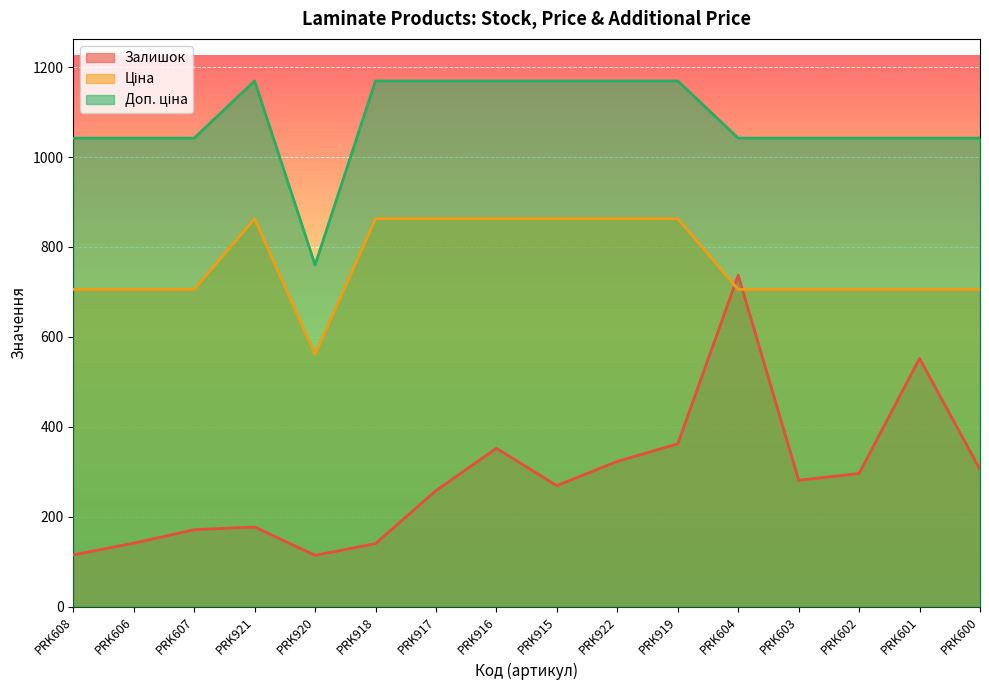

What is the label of the 11th point from the right?

PRK918